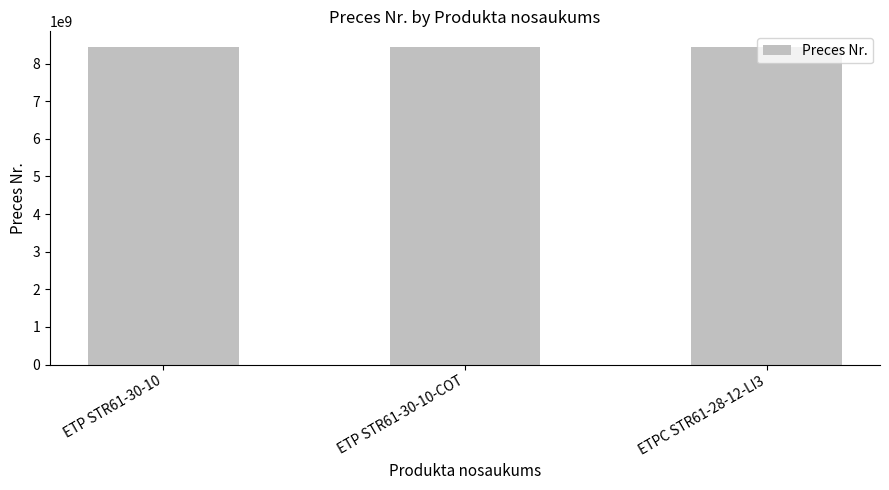

What is the ratio of the value at ETP STR61-30-10-COT to the value at ETP STR61-30-10?

1.0